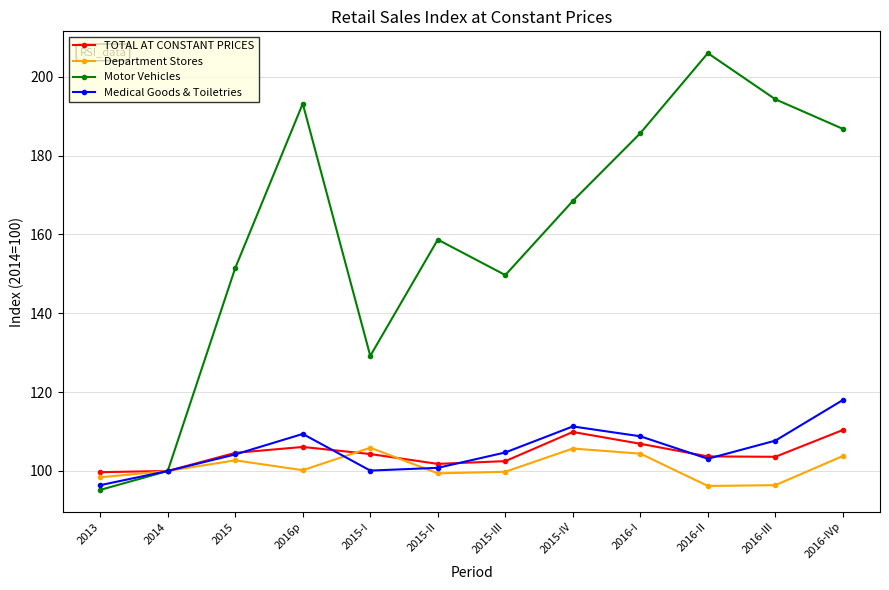

What is the value of the TOTAL AT CONSTANT PRICES point at the 10th from the left?

103.7